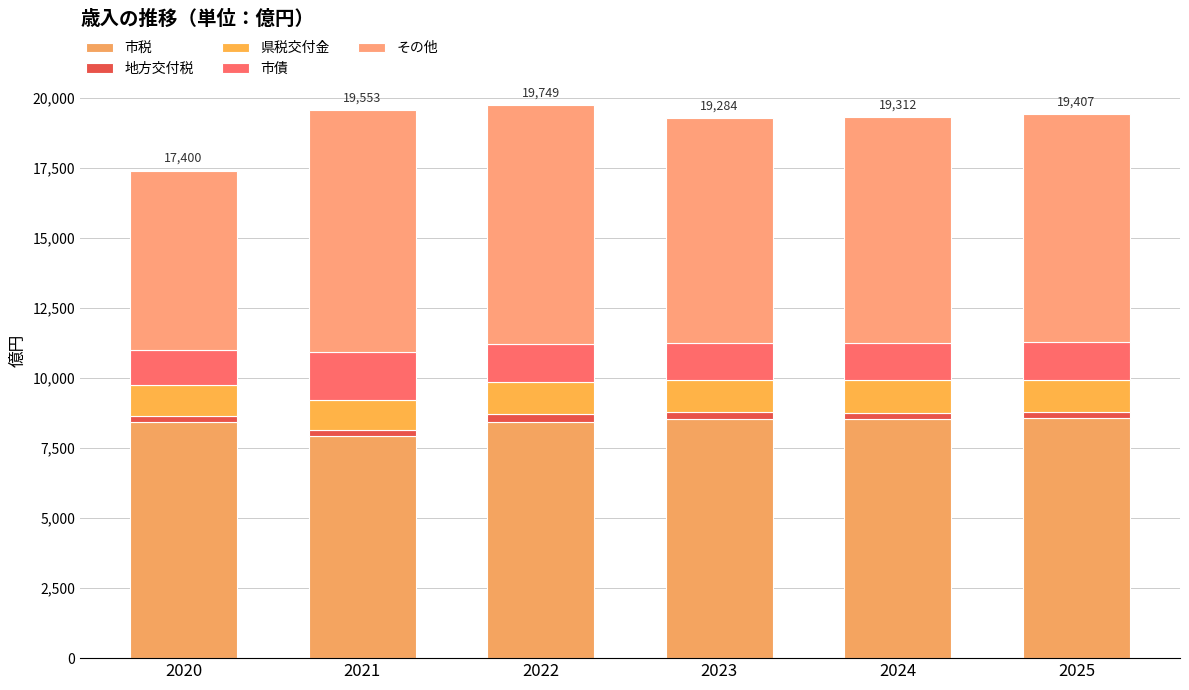

How many values in the 市税 series are below 8539?

3